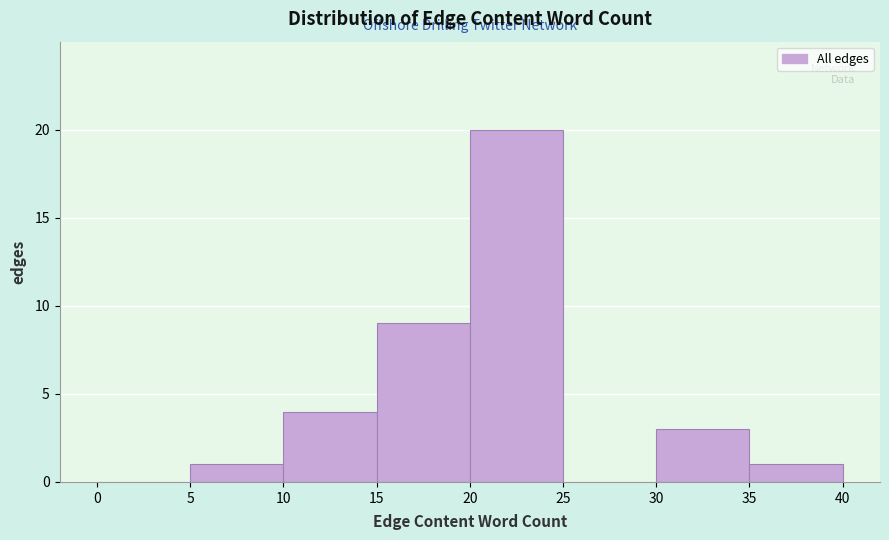

Reading left to right, transcribe this chart: for each bar, give the range it covers on the x-axis and its height. The values are not printed on the chart, so give them approximately, as read against the axis.

0 to 5: 0
5 to 10: 1
10 to 15: 4
15 to 20: 9
20 to 25: 20
25 to 30: 0
30 to 35: 3
35 to 40: 1